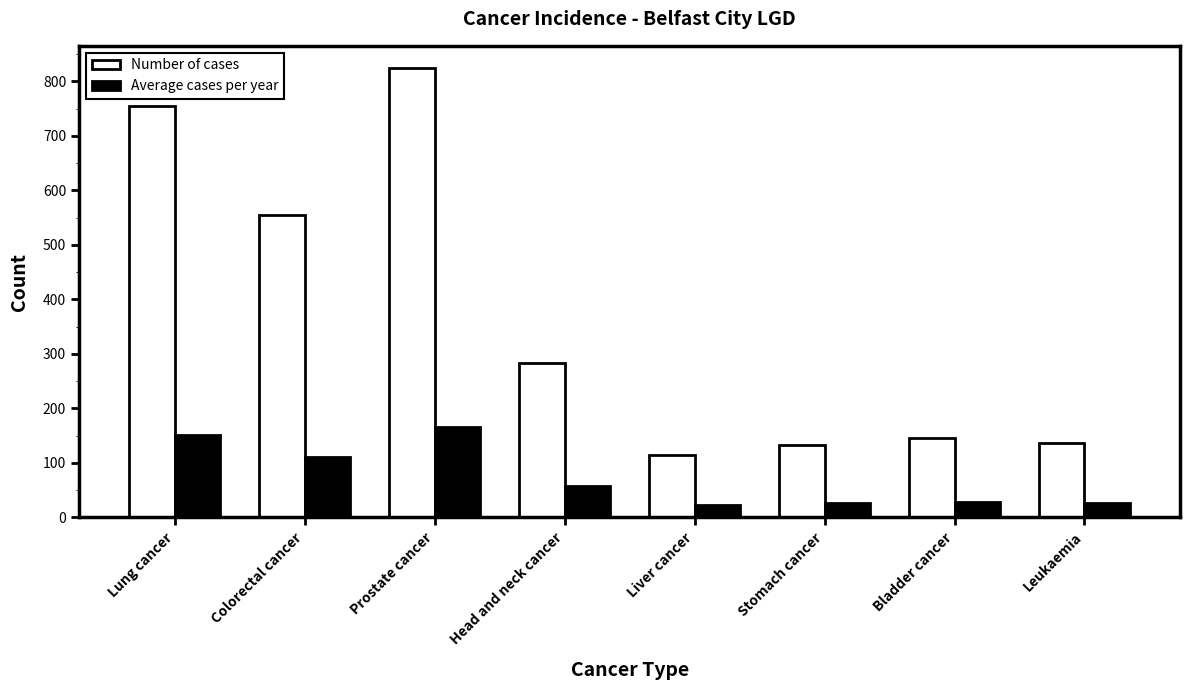

What is the sum of all Number of cases values?

2945